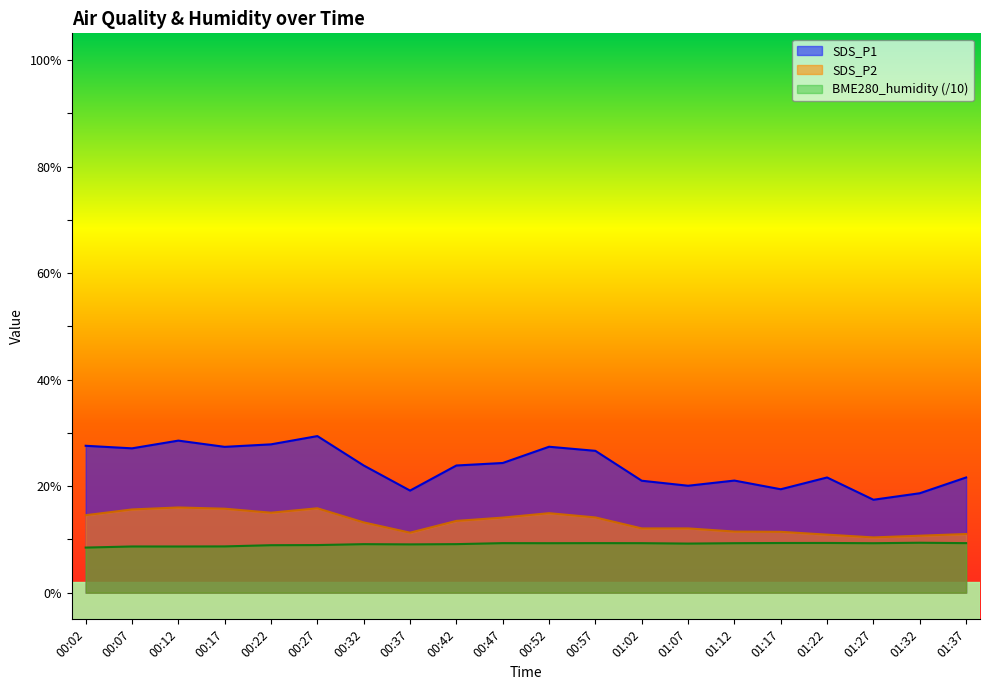

Which series has the largest range (max minus min)?

SDS_P1